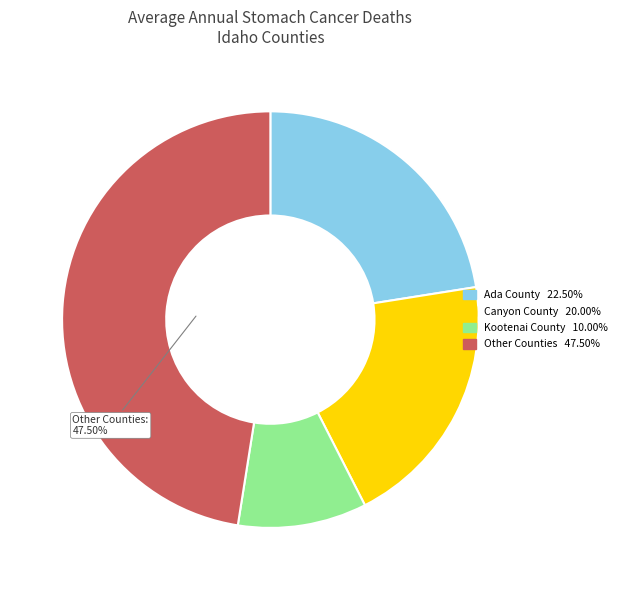

What is the ratio of the value at Kootenai County to the value at Ada County?

0.4